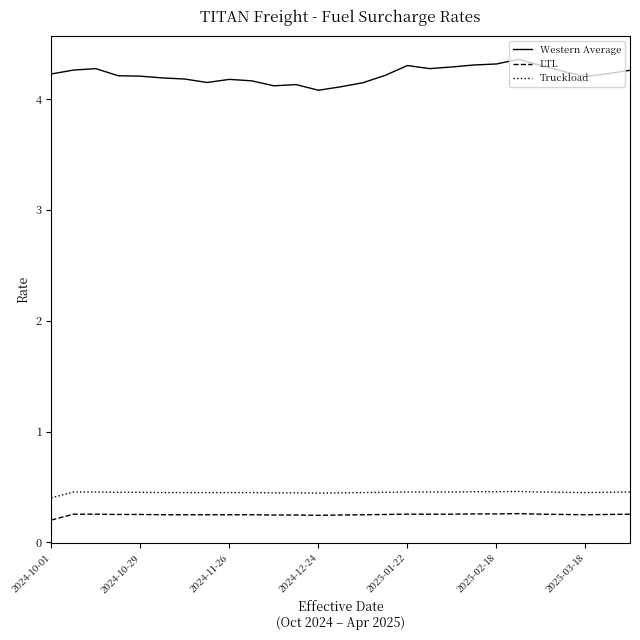

Which series has the largest total across all categories?

Western Average